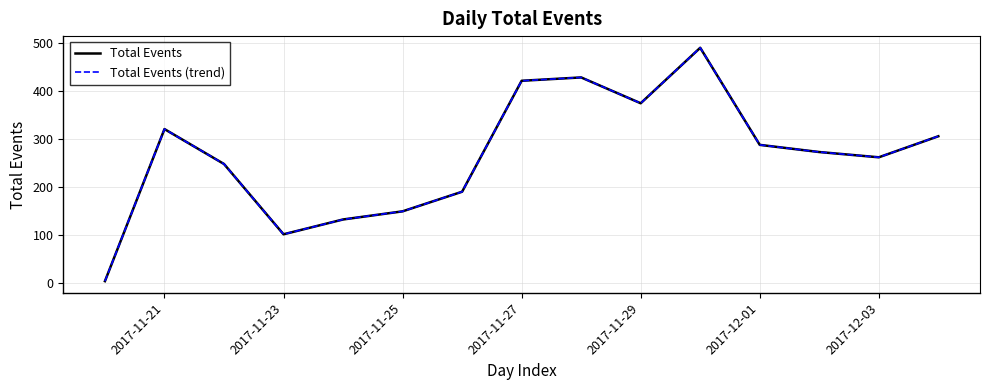

Does the chart have visible grid lines?

Yes